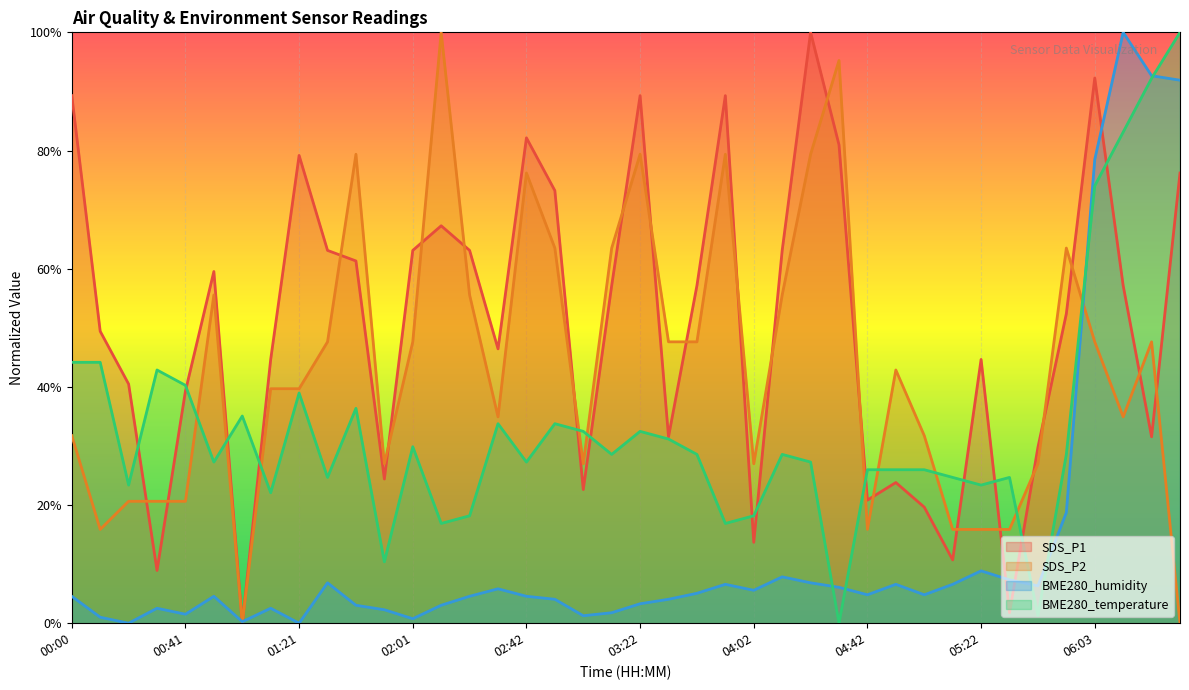

What is the label of the 8th point from the right?

05:22